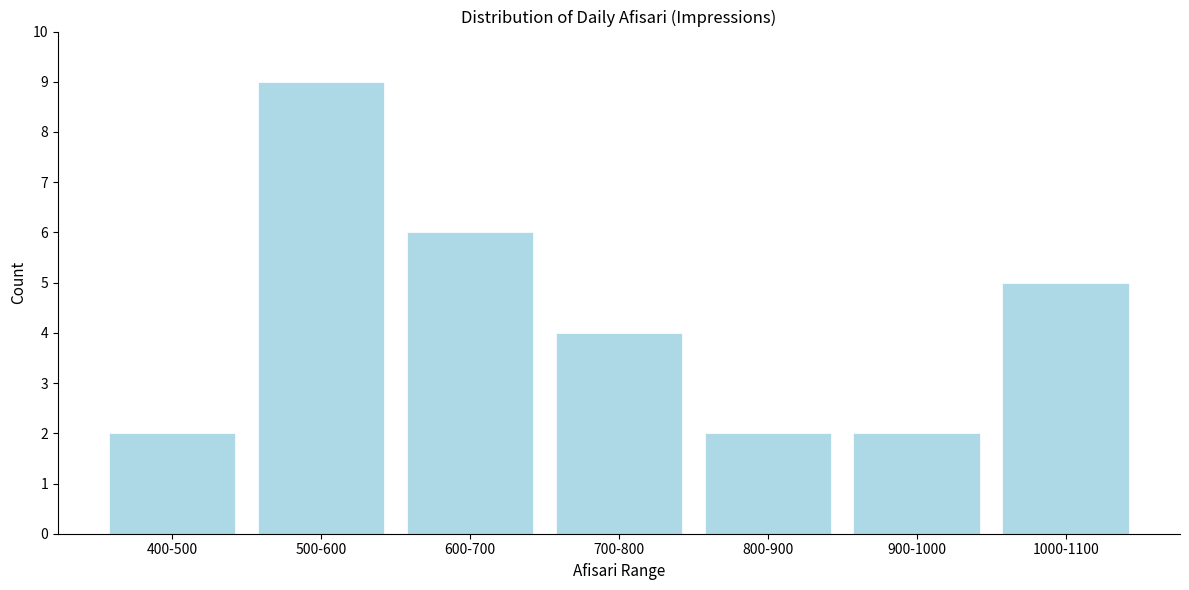

Reading left to right, list all the values displayed in this chart.

400-500=2	500-600=9	600-700=6	700-800=4	800-900=2	900-1000=2	1000-1100=5